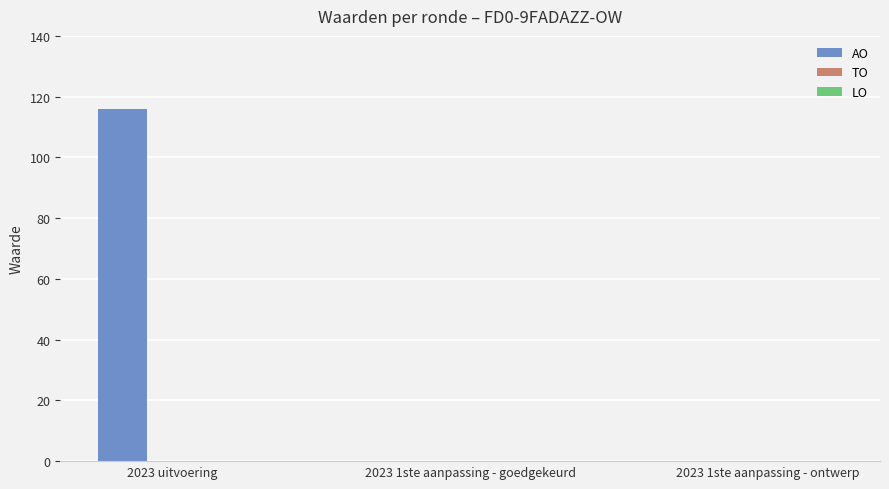

What is the change in value from 2023 uitvoering to 2023 1ste aanpassing - goedgekeurd?

-116